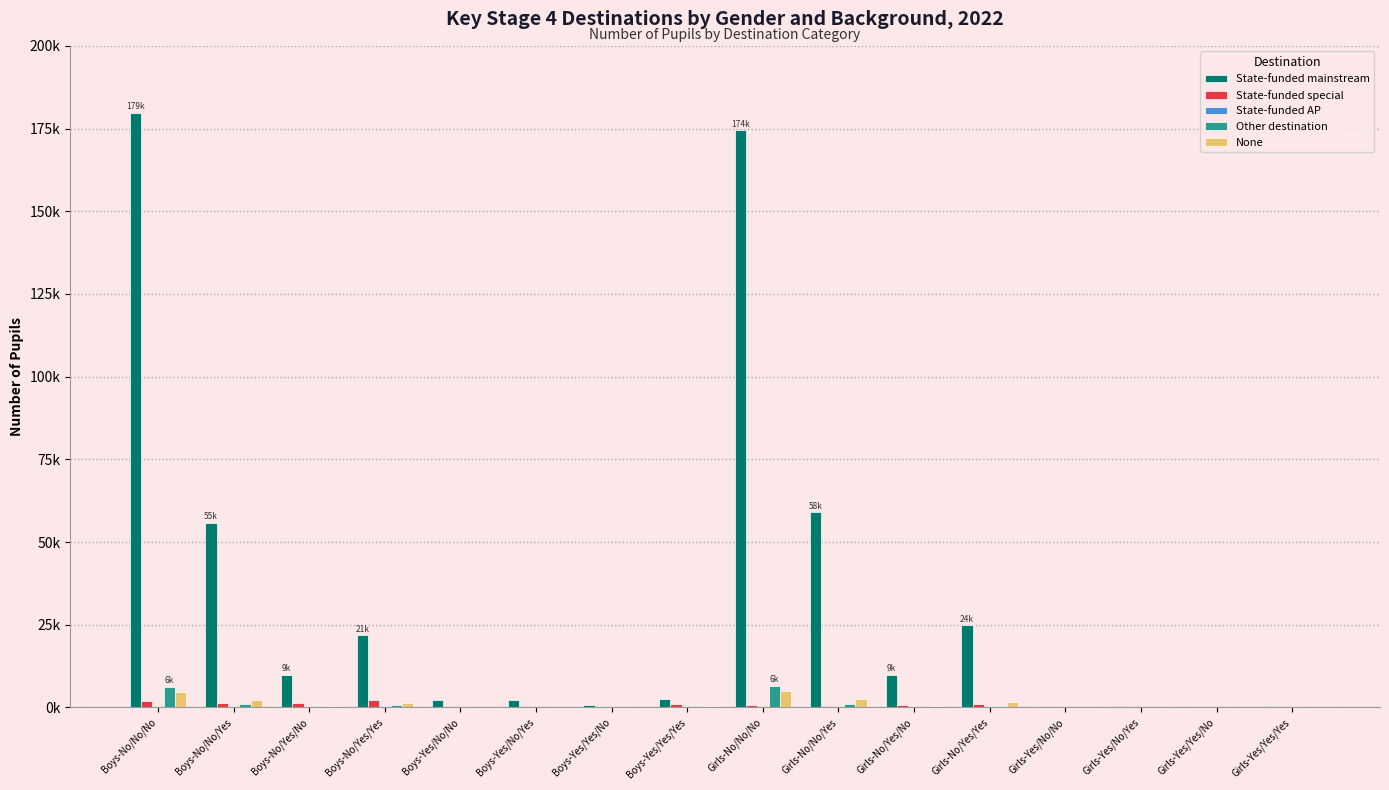

What is the sum of the State-funded AP values at Boys-Yes/Yes/Yes and Boys-Yes/No/No?

270